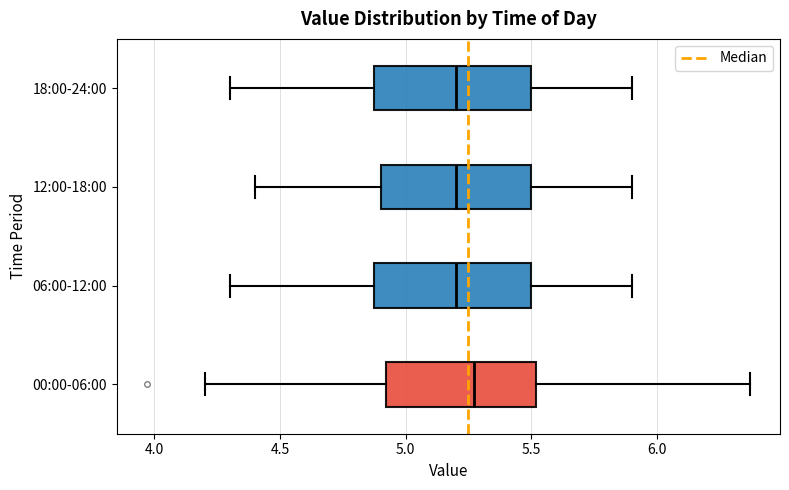

Reading bottom to top, transcribe this box plot: for each box, give where its median line is, the range the box spans, and where its two whiskers end, as read against the x-axis. The values are not printed on the chart, so give them approximately, as read against the axis.

00:00-06:00: median 5.25, box 4.90 to 5.50, whiskers 4.20 to 6.35
06:00-12:00: median 5.20, box 4.90 to 5.50, whiskers 4.30 to 5.90
12:00-18:00: median 5.20, box 4.90 to 5.50, whiskers 4.40 to 5.90
18:00-24:00: median 5.20, box 4.90 to 5.50, whiskers 4.30 to 5.90